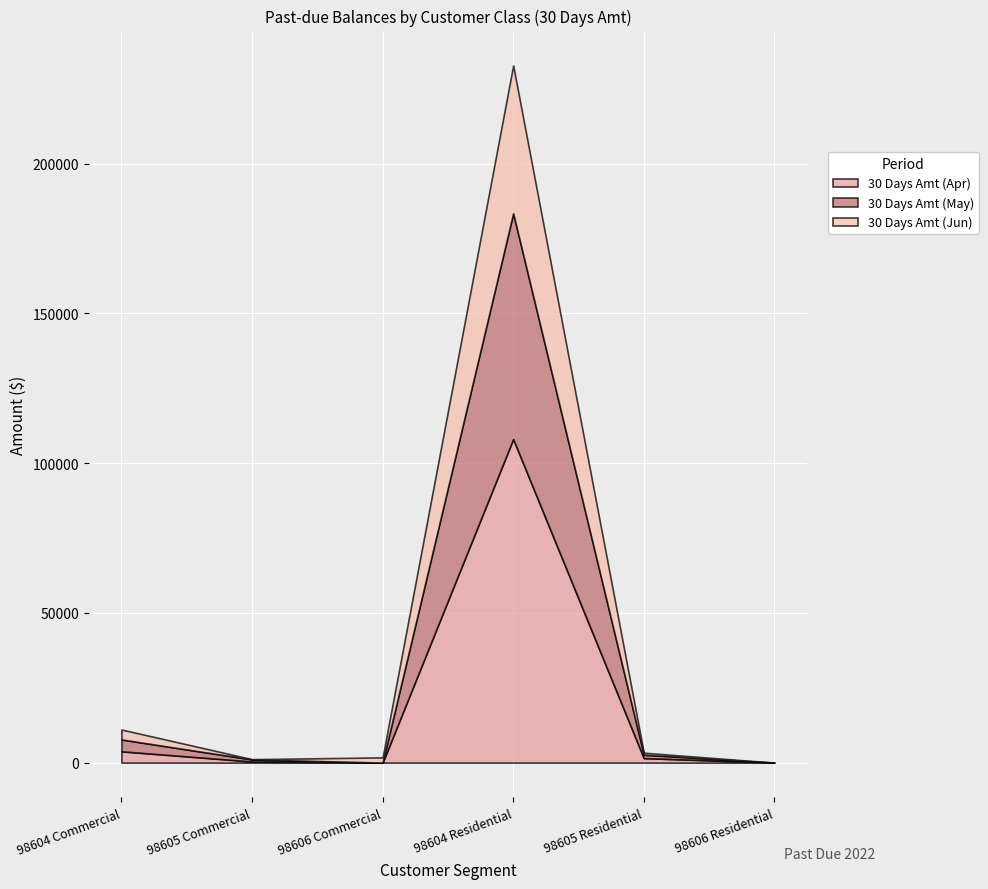

Reading left to right, extract all data points from this chart.

30 Days Amt (Apr): 3770.1	373.9	0.0	108034.2	1508.8	0.0
30 Days Amt (May): 3952.8	678.5	0.0	75359.5	1116.2	0.0
30 Days Amt (Jun): 3332.8	100.2	1747.8	49385.3	688.7	0.0